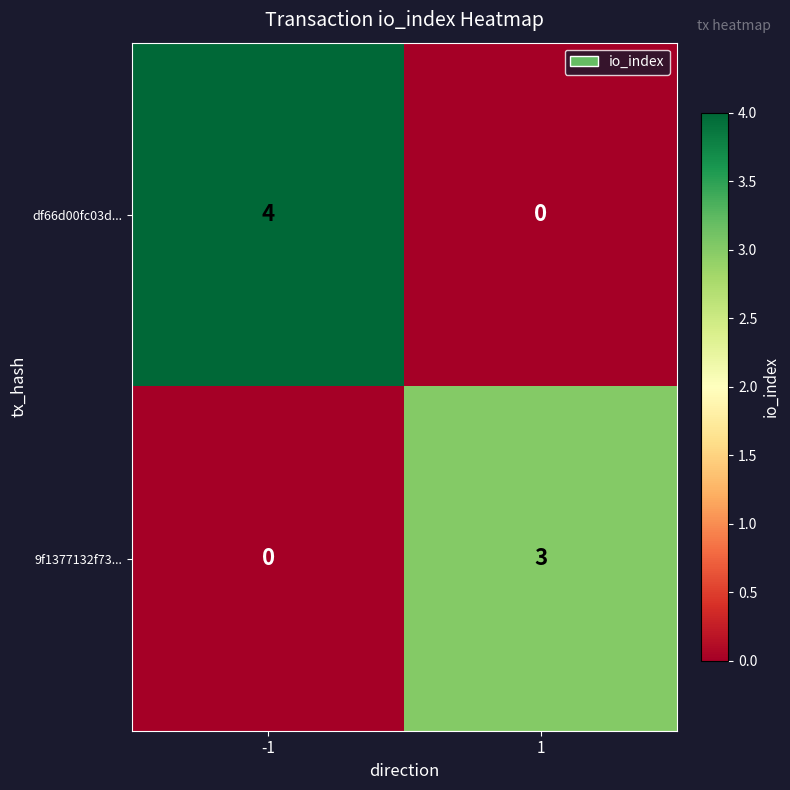

What is the sum of all df66d00fc03d... values?

4